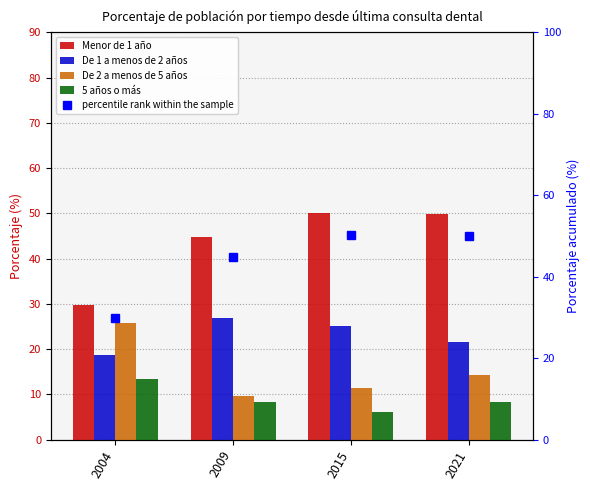

Are the bars horizontal?

No